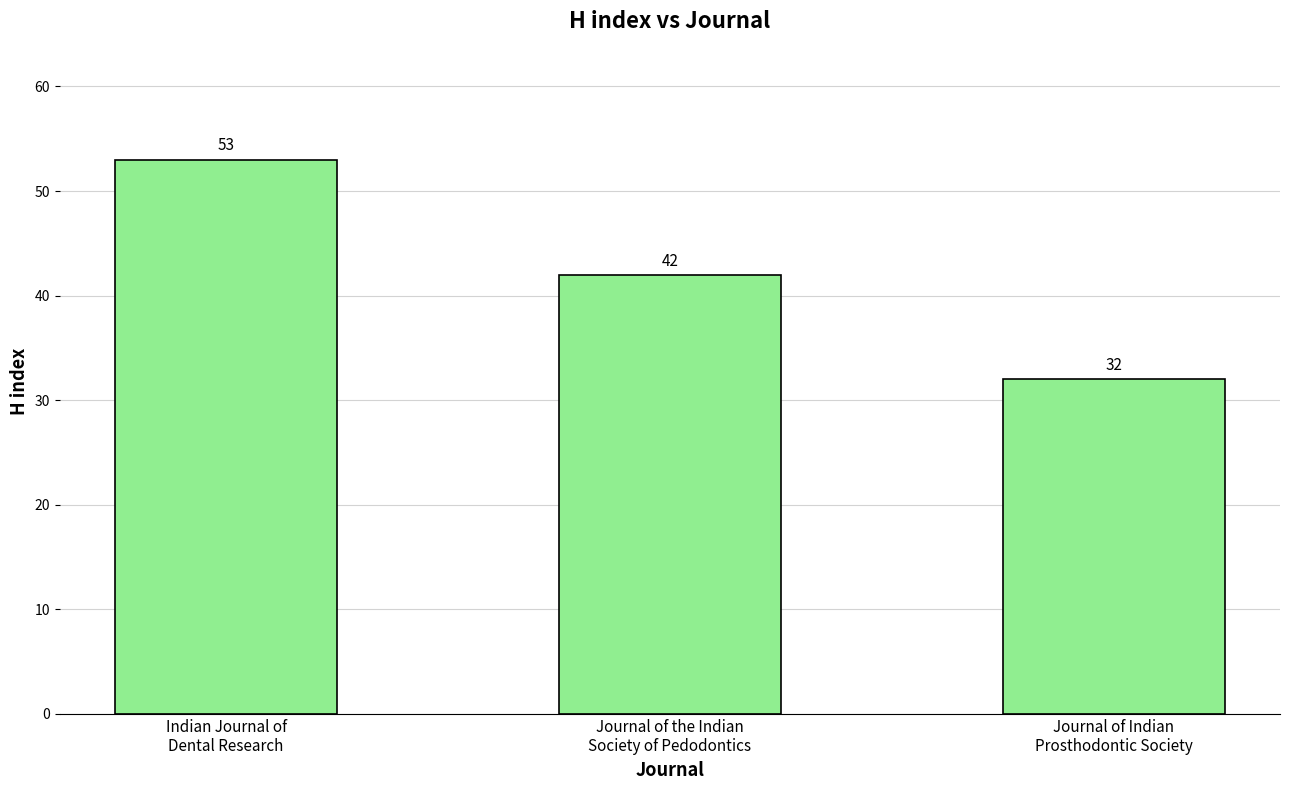

Reading left to right, extract all data points from this chart.

Indian Journal of
Dental Research=53	Journal of the Indian
Society of Pedodontics=42	Journal of Indian
Prosthodontic Society=32